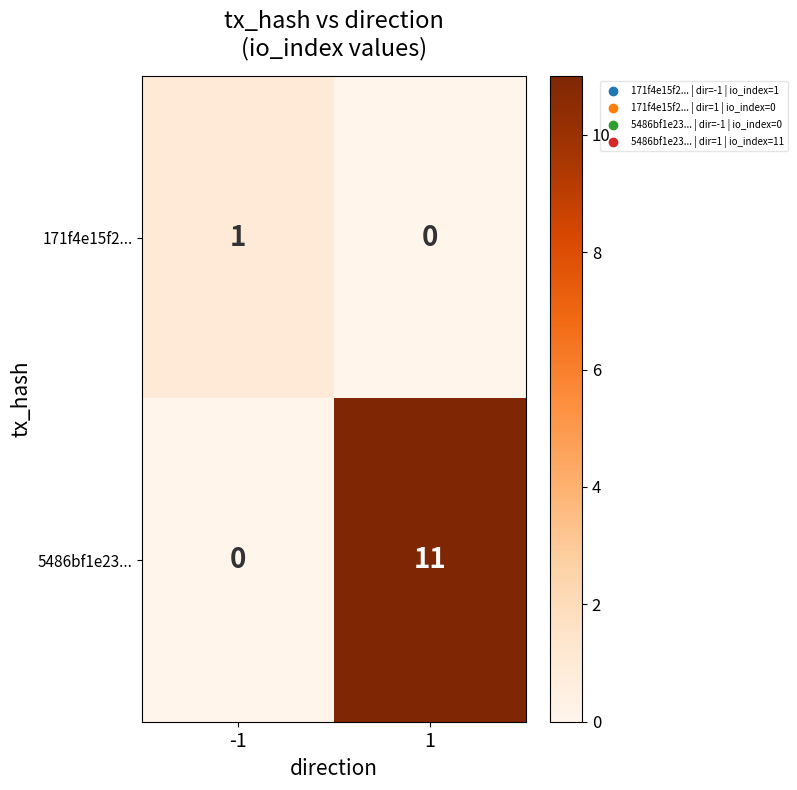

Reading left to right, extract all data points from this chart.

171f4e15f2...: 1	0
5486bf1e23...: 0	11